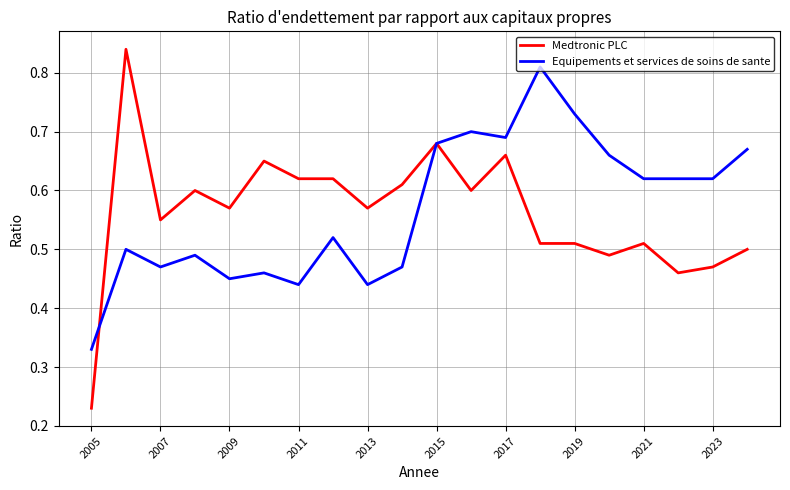

Which series has the largest range (max minus min)?

Medtronic PLC